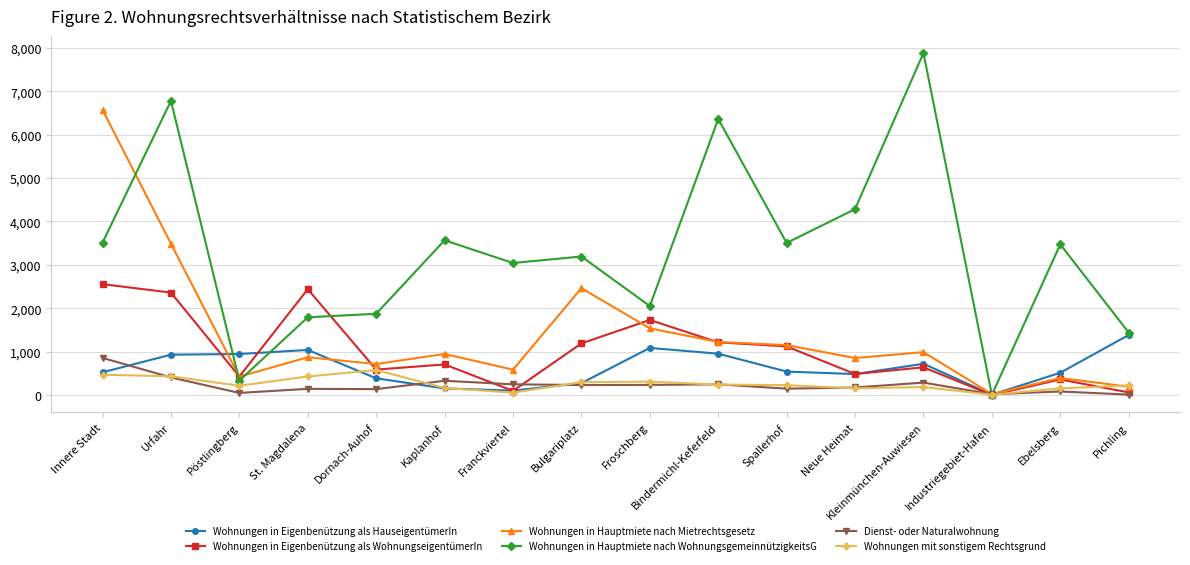

True or false: Wohnungen in Hauptmiete nach Mietrechtsgesetz has more than 2 interior local peaks.

True